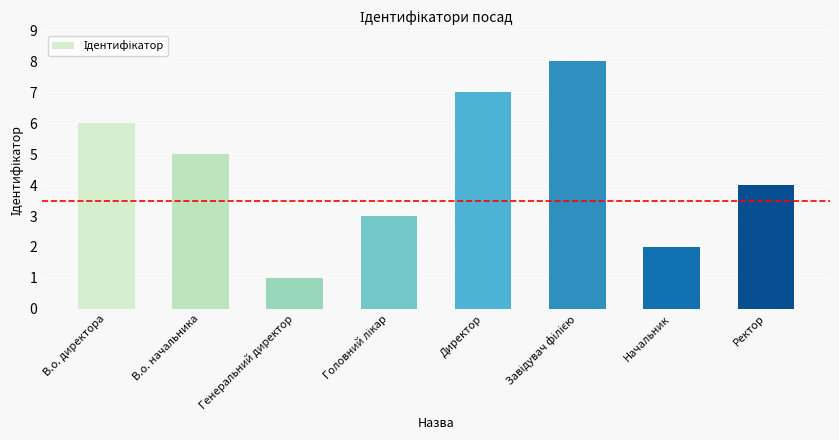

What is the greatest value displayed?

8